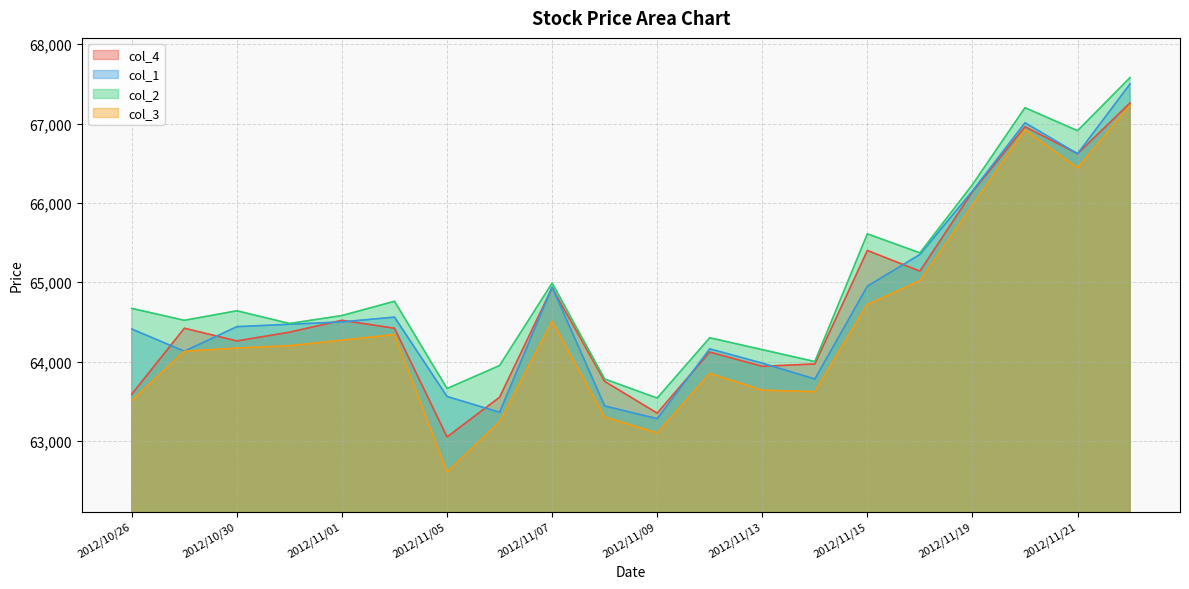

What is the minimum value shown in the chart?

62610